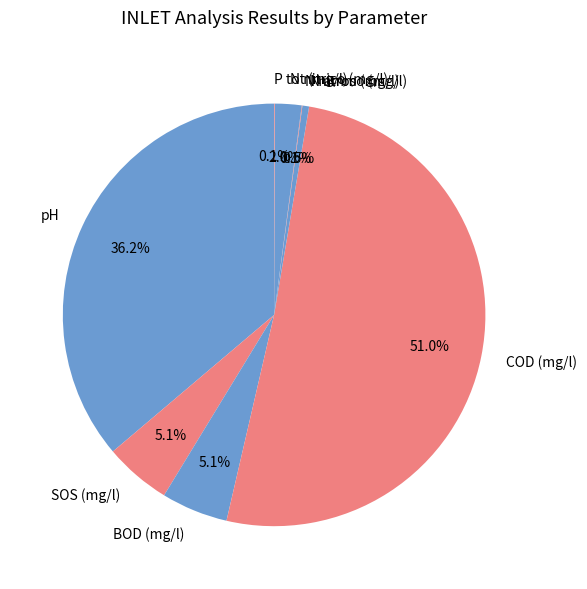

What percentage do BOD (mg/l) and N amm (mg/l) together represent?

5.6%